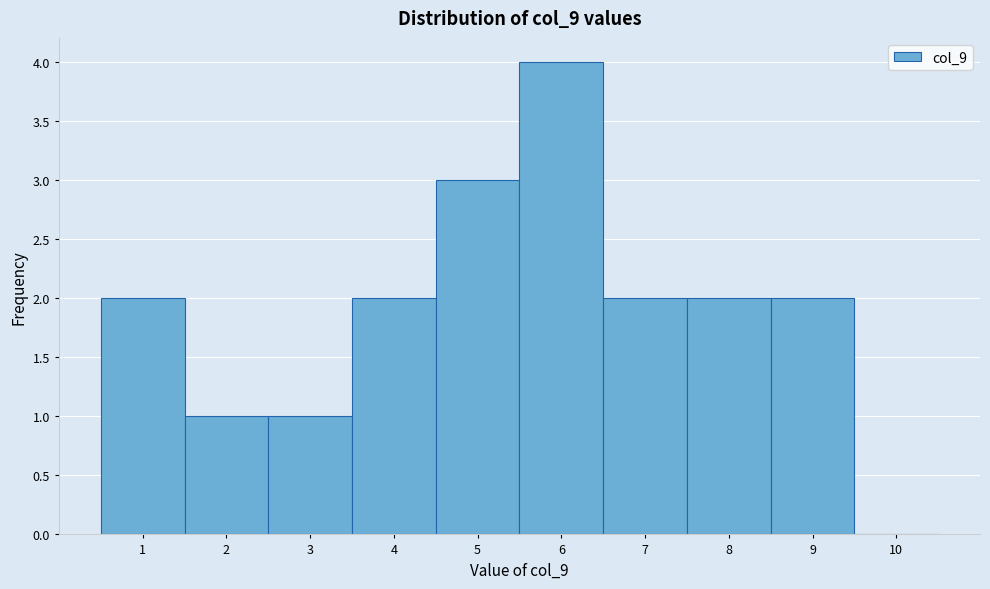

Reading left to right, list every bar in this chart as the range it spans on the x-axis followed by its height. The values are not printed on the chart, so give them approximately, as read against the axis.

0.5 to 1.5: 2
1.5 to 2.5: 1
2.5 to 3.5: 1
3.5 to 4.5: 2
4.5 to 5.5: 3
5.5 to 6.5: 4
6.5 to 7.5: 2
7.5 to 8.5: 2
8.5 to 9.5: 2
9.5 to 10.5: 0